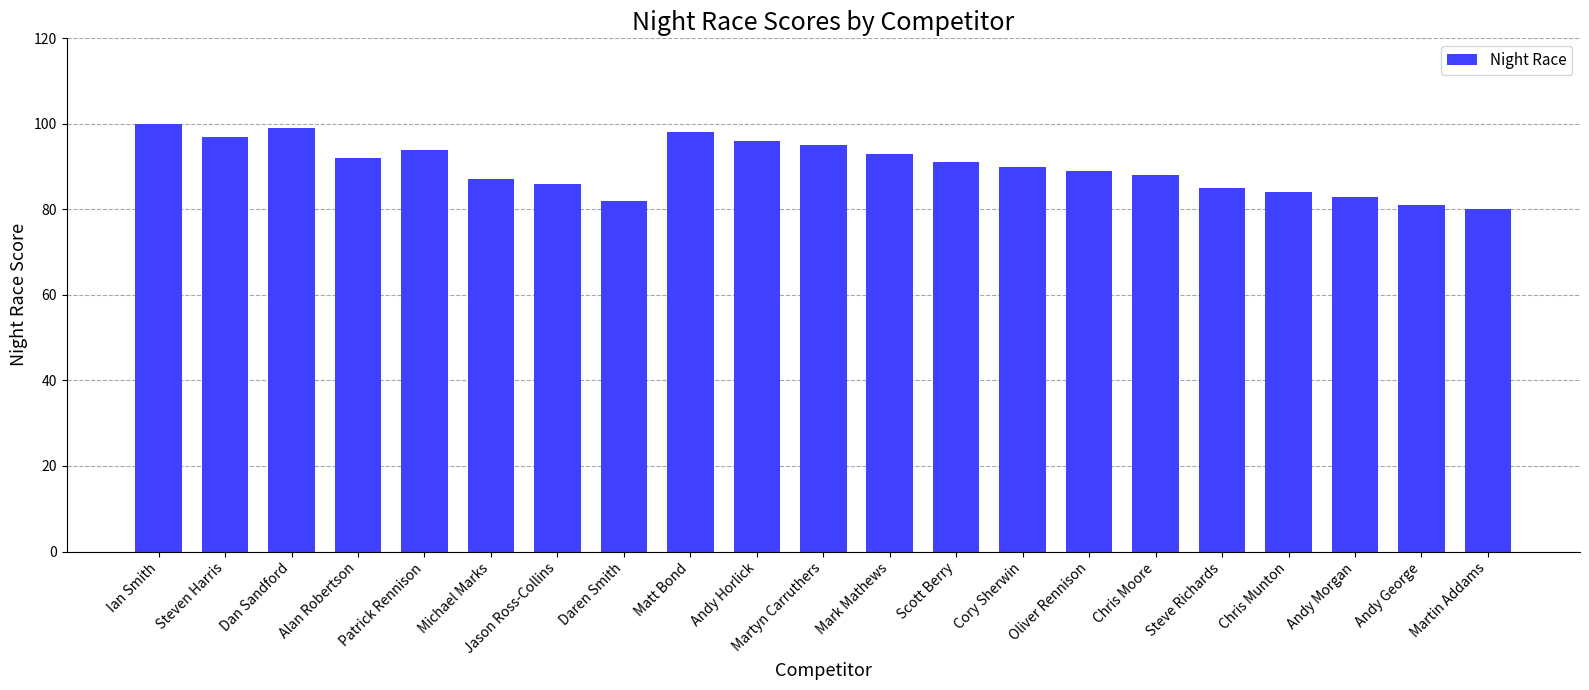

What value does the data have at Andy Horlick, to the nearest 5?

95